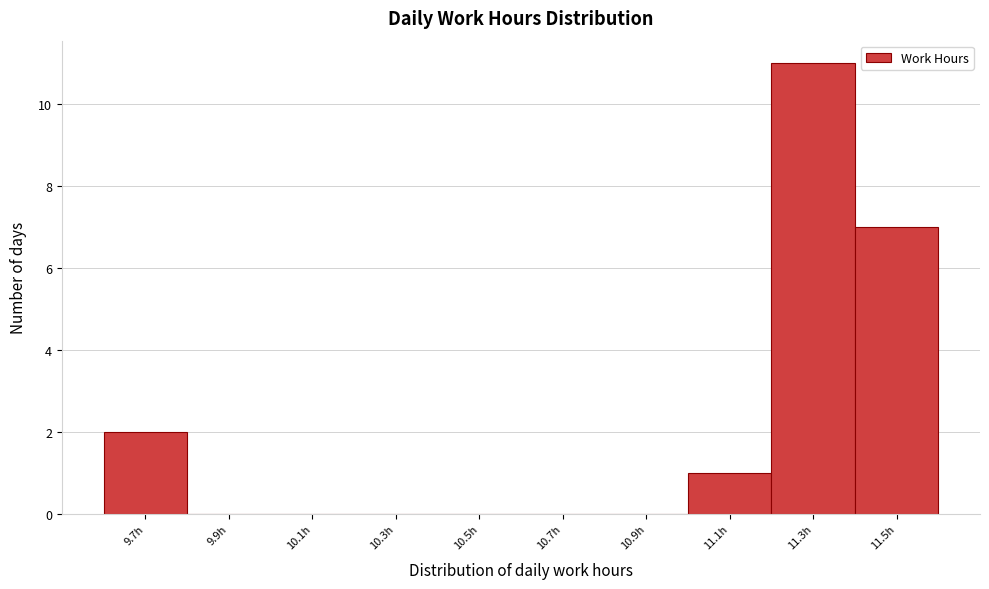

Reading right to left, what are all the values shown in this chart?

11.5h=7	11.3h=11	11.1h=1	10.9h=0	10.7h=0	10.5h=0	10.3h=0	10.1h=0	9.9h=0	9.7h=2